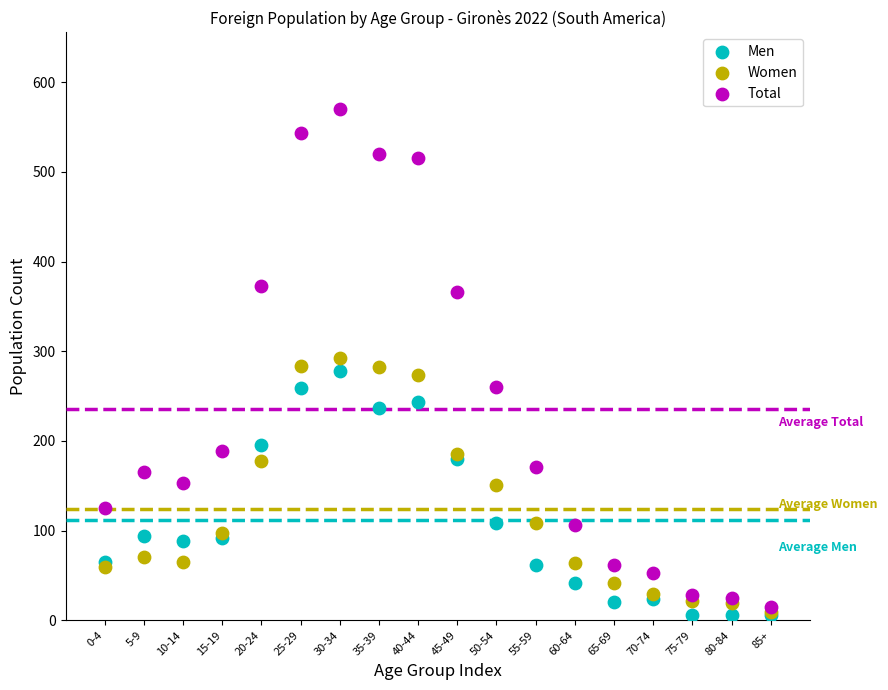

What are all the series names shown in the legend?

Men, Women, Total